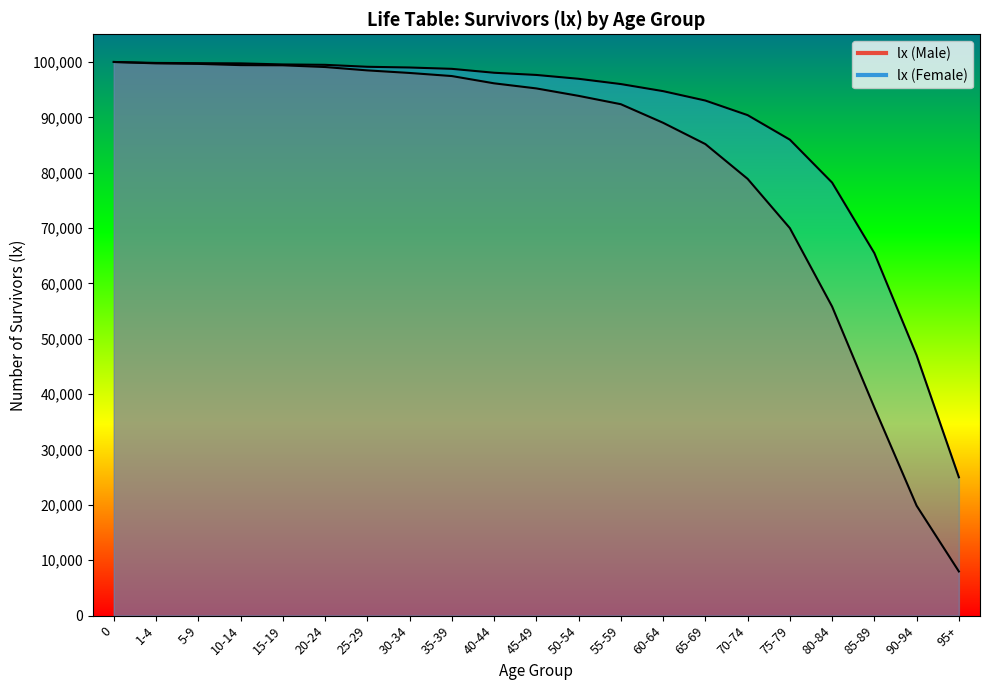

True or false: lx (Male) has a value of 95223 at 45-49.

True